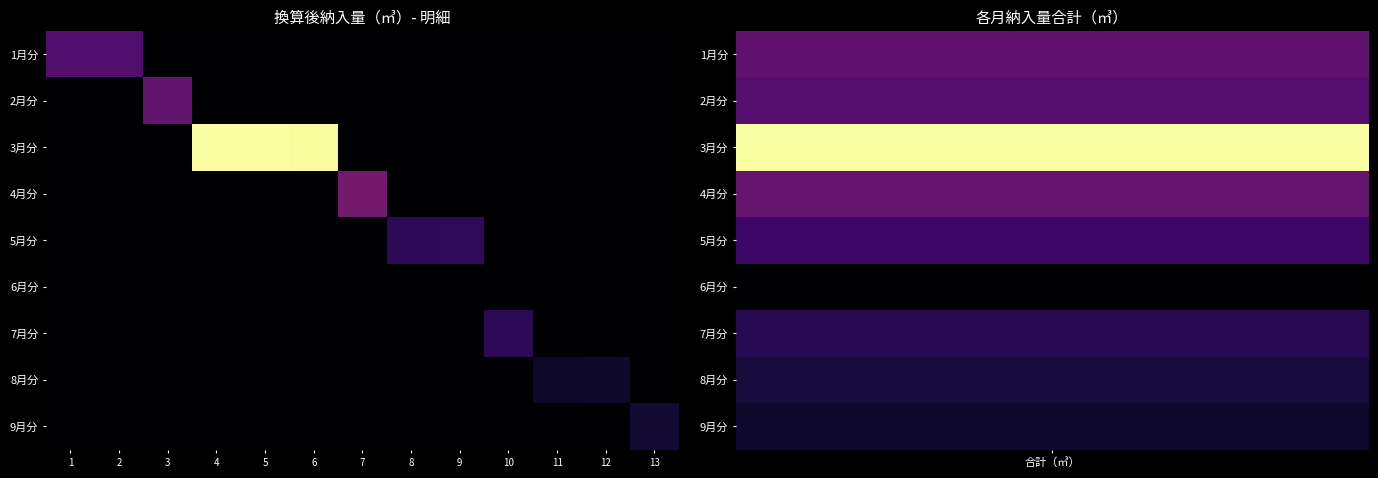

At 11, list the series in order from smallest to largest.

1月分, 2月分, 3月分, 4月分, 5月分, 6月分, 7月分, 9月分, 8月分